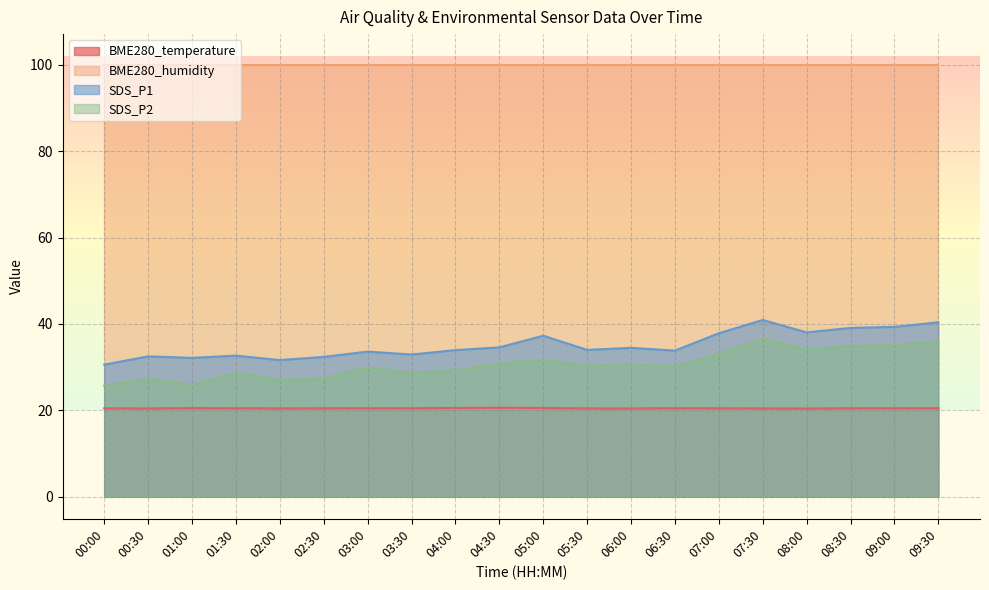

True or false: SDS_P2 and SDS_P1 intersect in this chart.

False